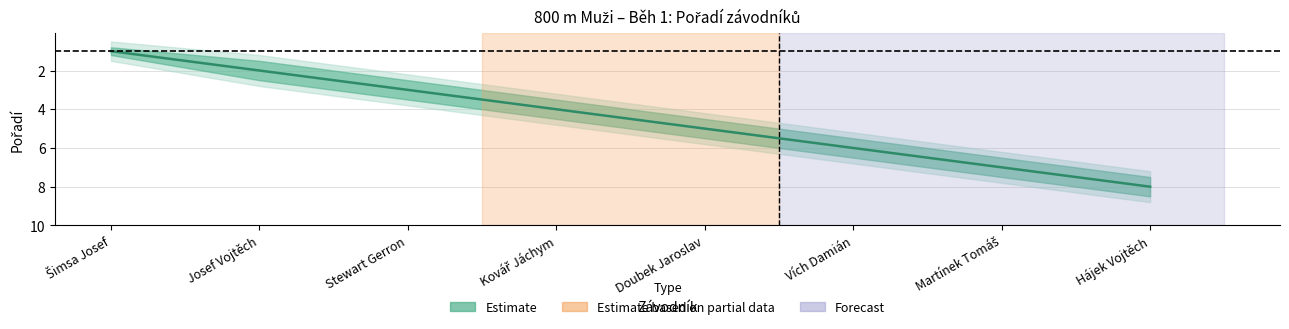

What is the minimum value shown in the chart?

1